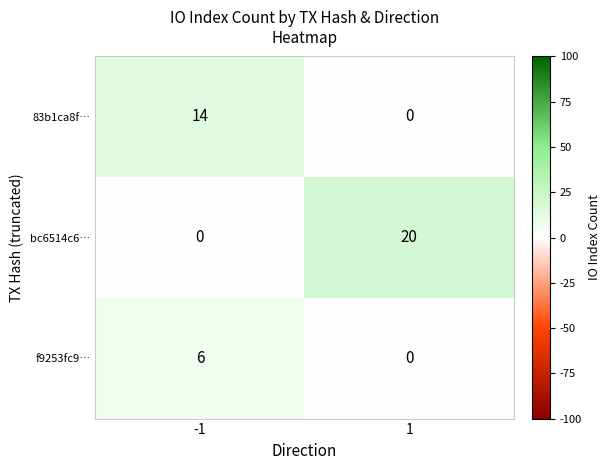

How many values in 83b1ca8f… are above zero?

1